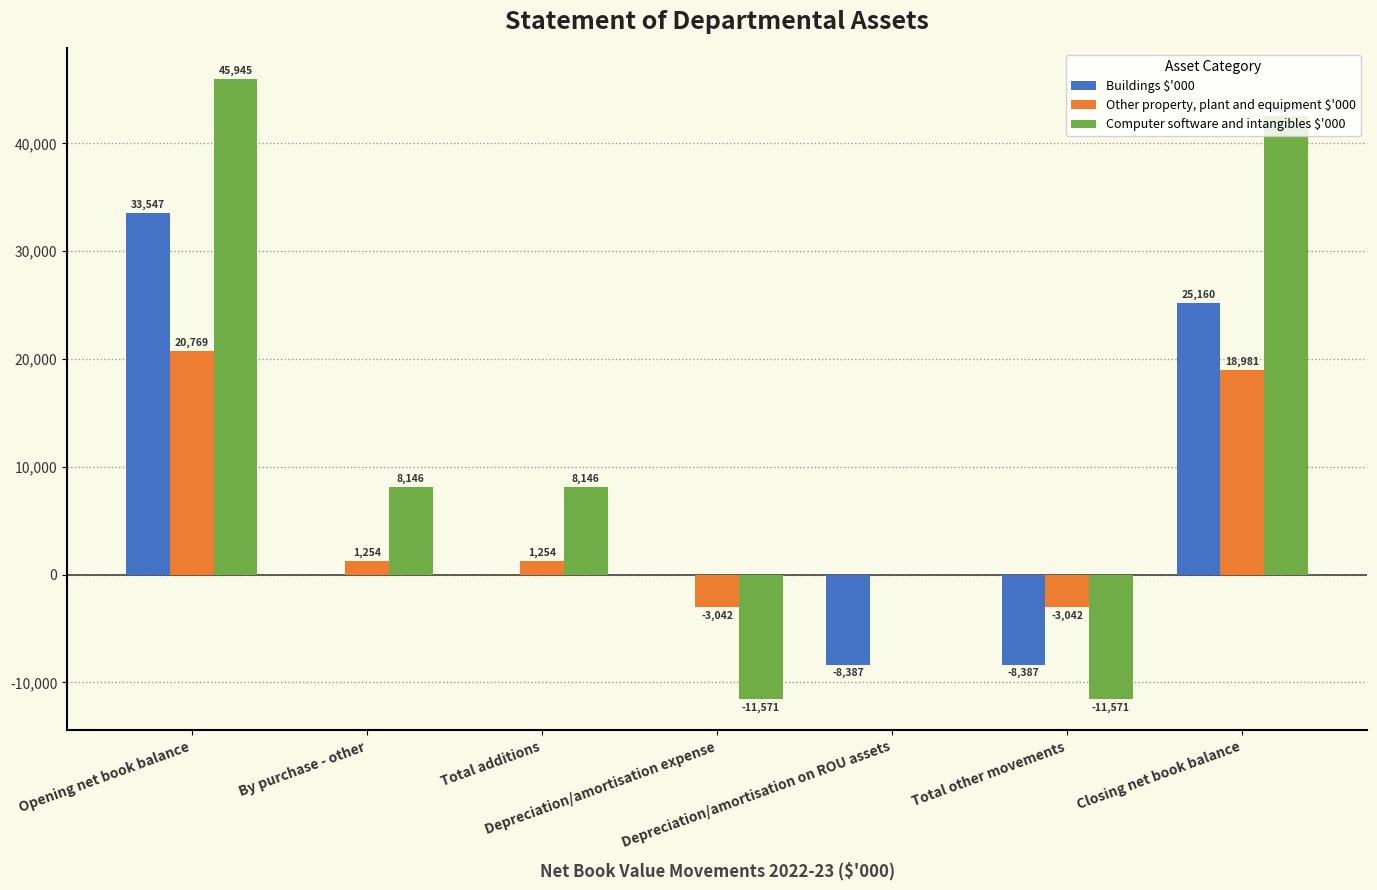

What is the highest value of the Buildings $'000 series?

33547